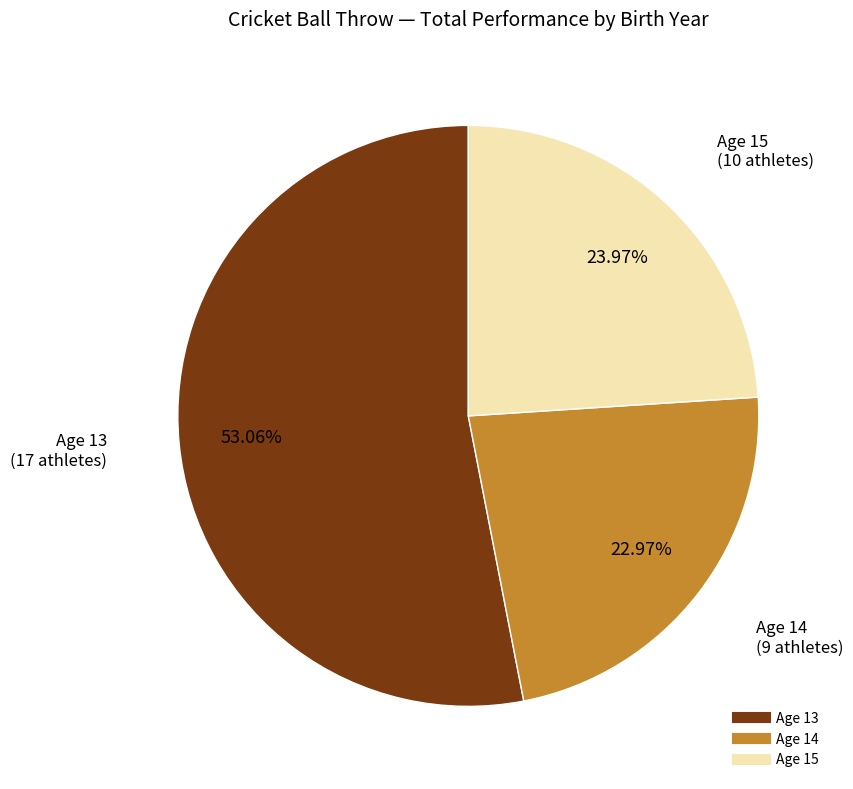

To the nearest percent, what is the difference between the largest and smallest slice percentages?

30%